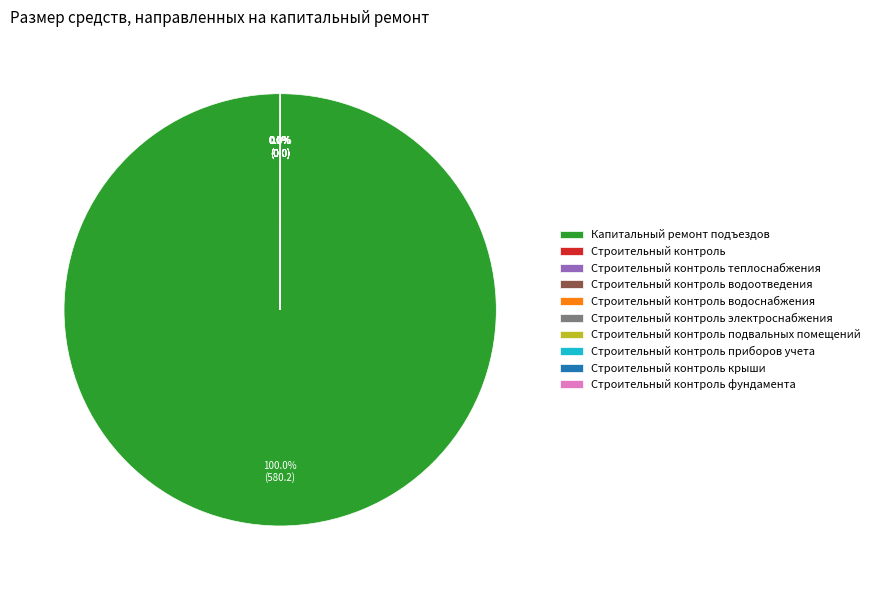

To the nearest percent, what percentage of the pie is Капитальный ремонт подъездов?

100%